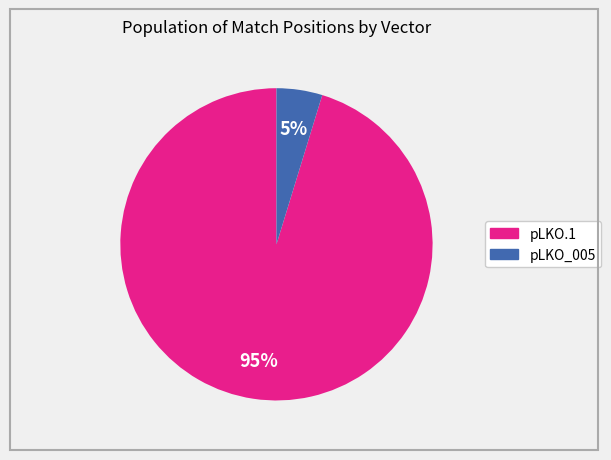

Do pLKO.1 and pLKO_005 together represent more than half of the pie?

Yes